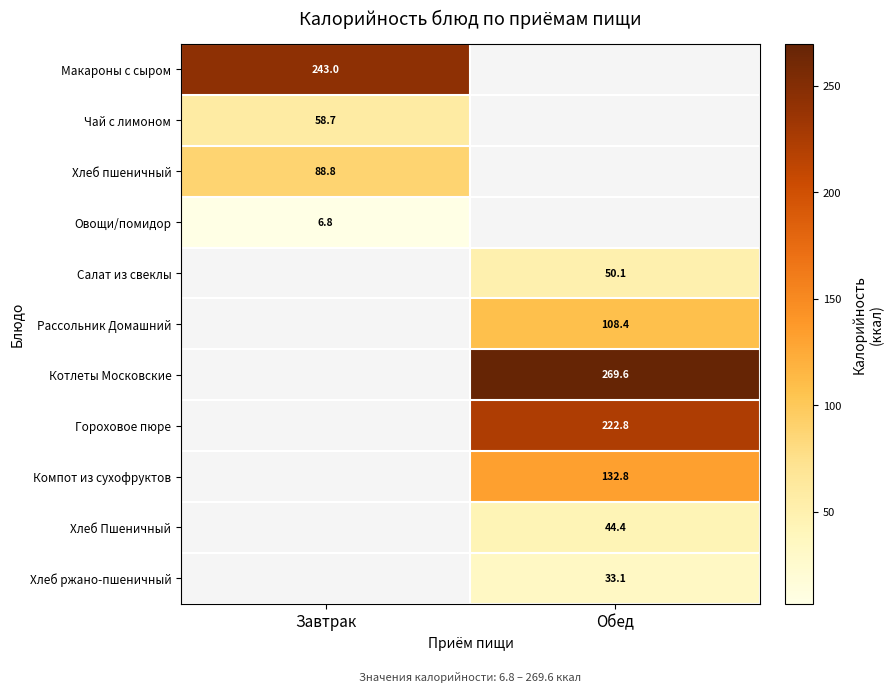

True or false: Чай с лимоном has a value of 58.7 at Завтрак.

True